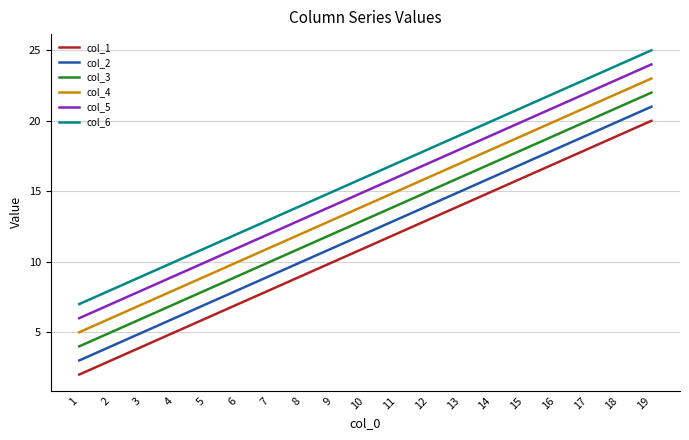

What is the average value of the col_6 series?

16